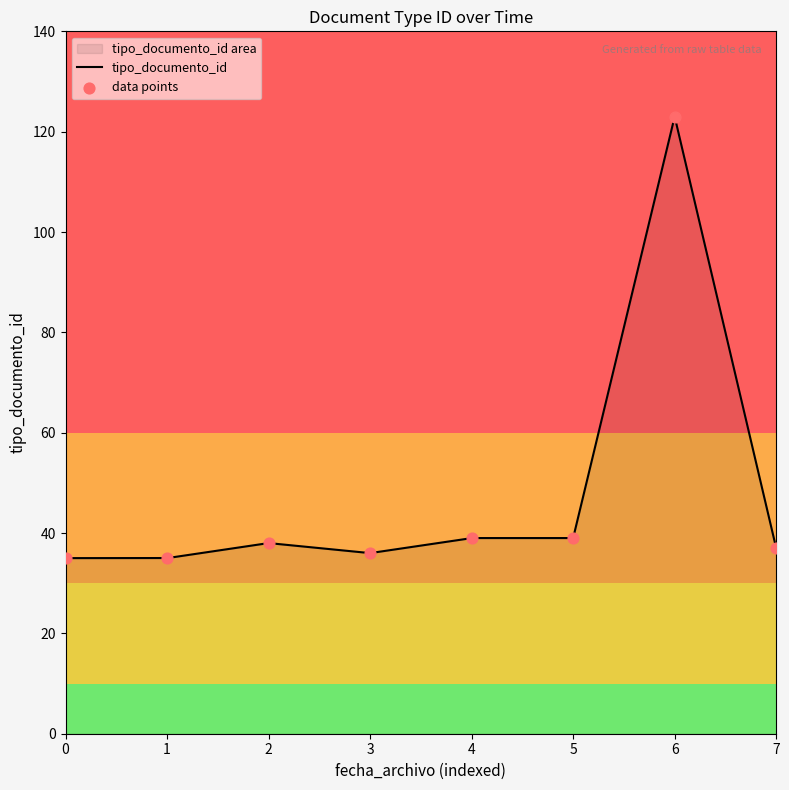

What is the lowest value of the tipo_documento_id series?

35.0